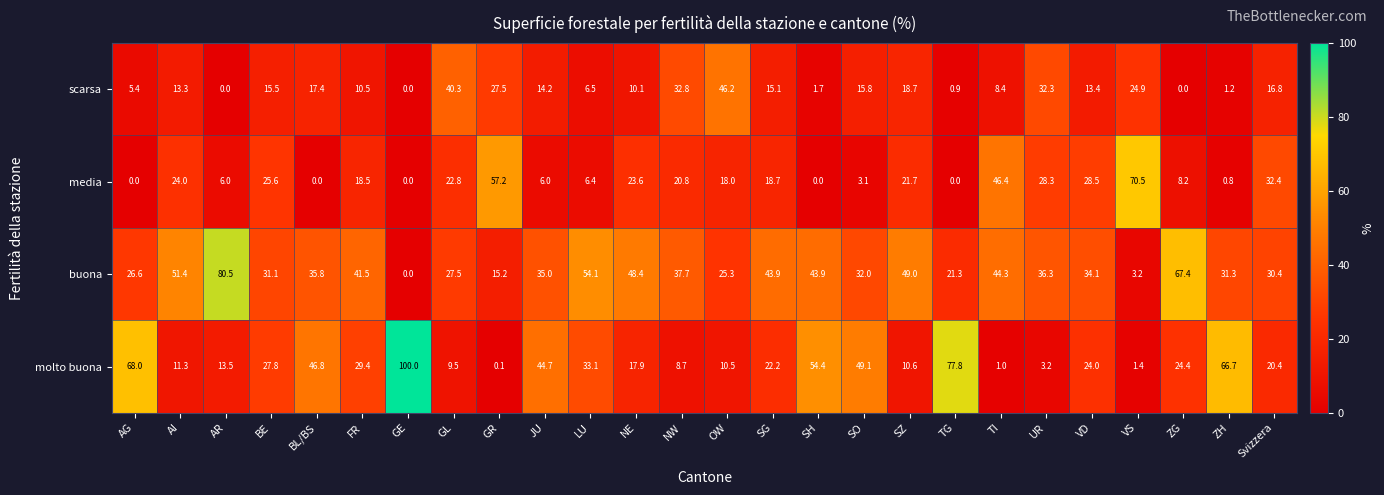

The value of scarsa at VD is 13.4. True or false?

True